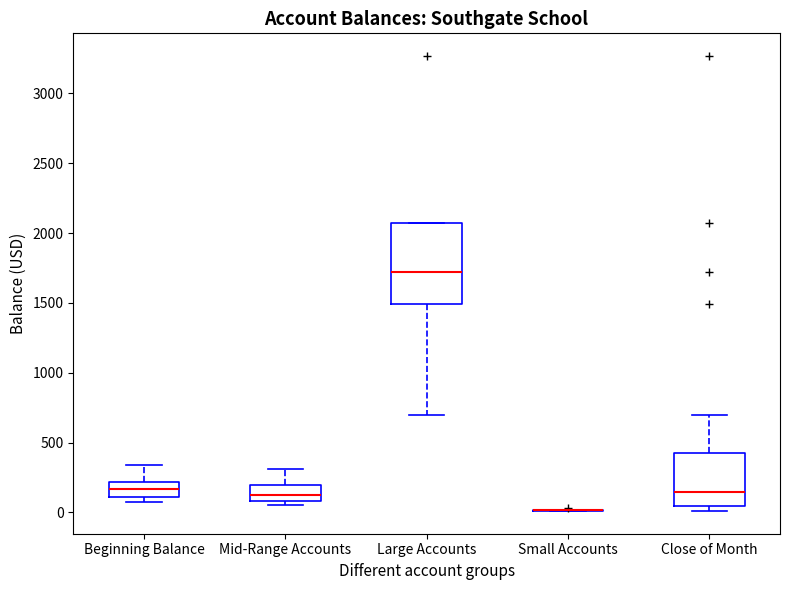

Reading left to right, transcribe this box plot: for each box, give where its median line is, the range the box spans, and where its two whiskers end, as read against the y-axis. The values are not printed on the chart, so give them approximately, as read against the axis.

Beginning Balance: median 150, box 100 to 200, whiskers 50 to 350
Mid-Range Accounts: median 150, box 100 to 200, whiskers 50 to 300
Large Accounts: median 1700, box 1500 to 2050, whiskers 700 to 2050
Small Accounts: box collapsed to a line at 0, whiskers 0 to 0
Close of Month: median 150, box 50 to 450, whiskers 0 to 700